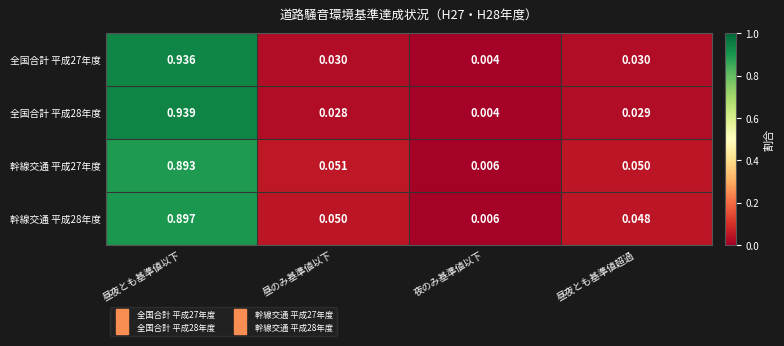

At which label does 幹線交通 平成28年度 reach its peak?

昼夜とも基準値以下